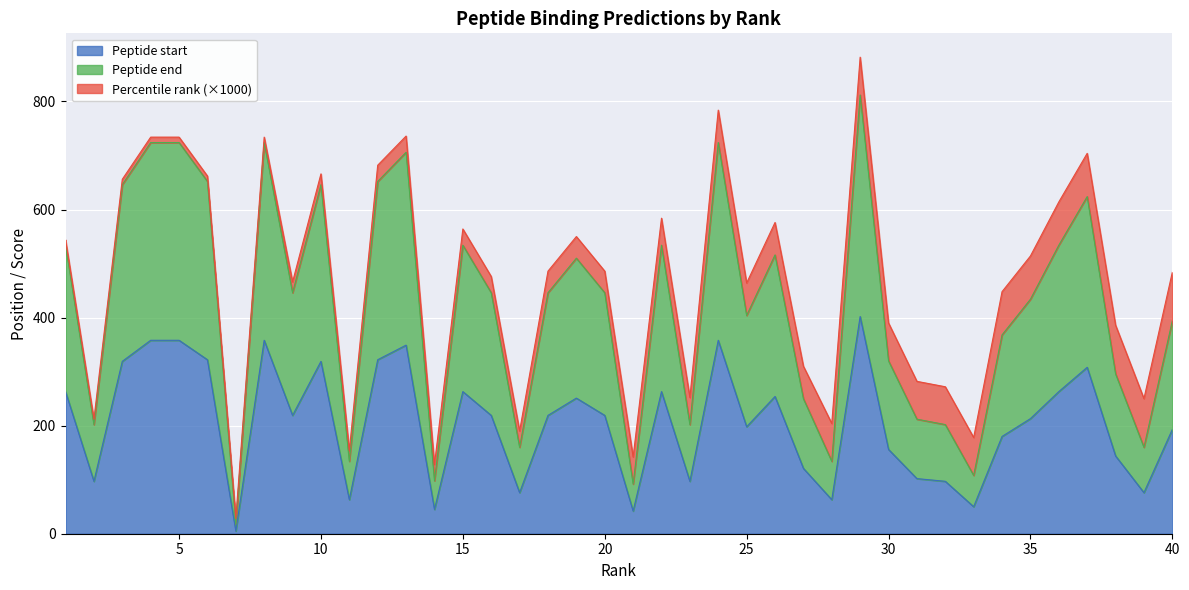

True or false: Peptide end and Peptide start cross at least once.

False